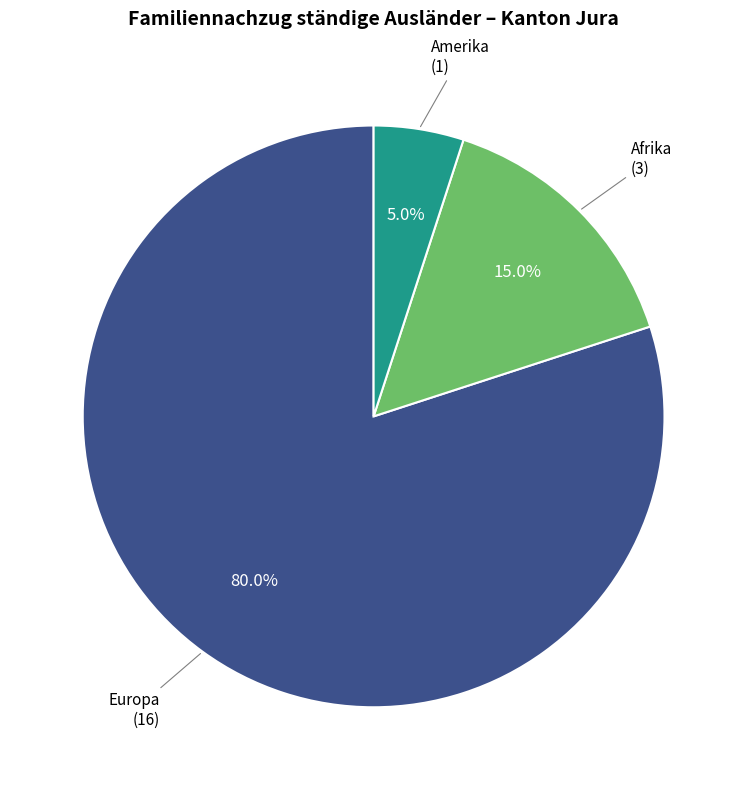

Does any single category account for the majority?

Yes